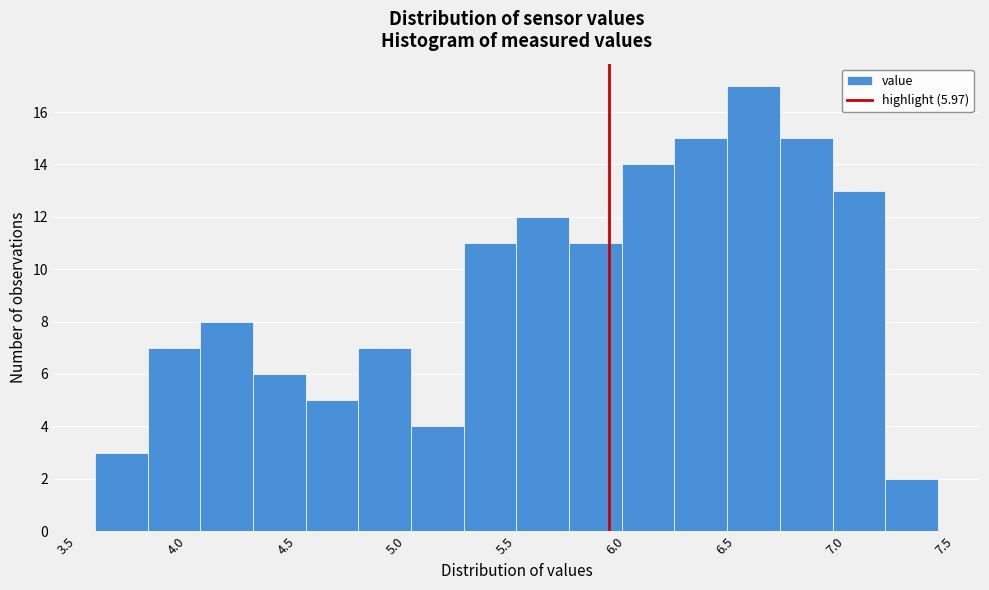

Which range on the x-axis has the tallest bar?

6.51 to 6.75